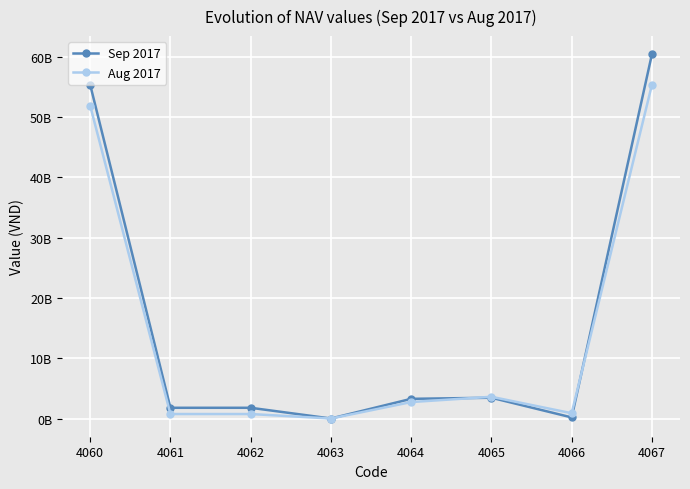

Where do Aug 2017 and Sep 2017 first cross each other?

4064 and 4065